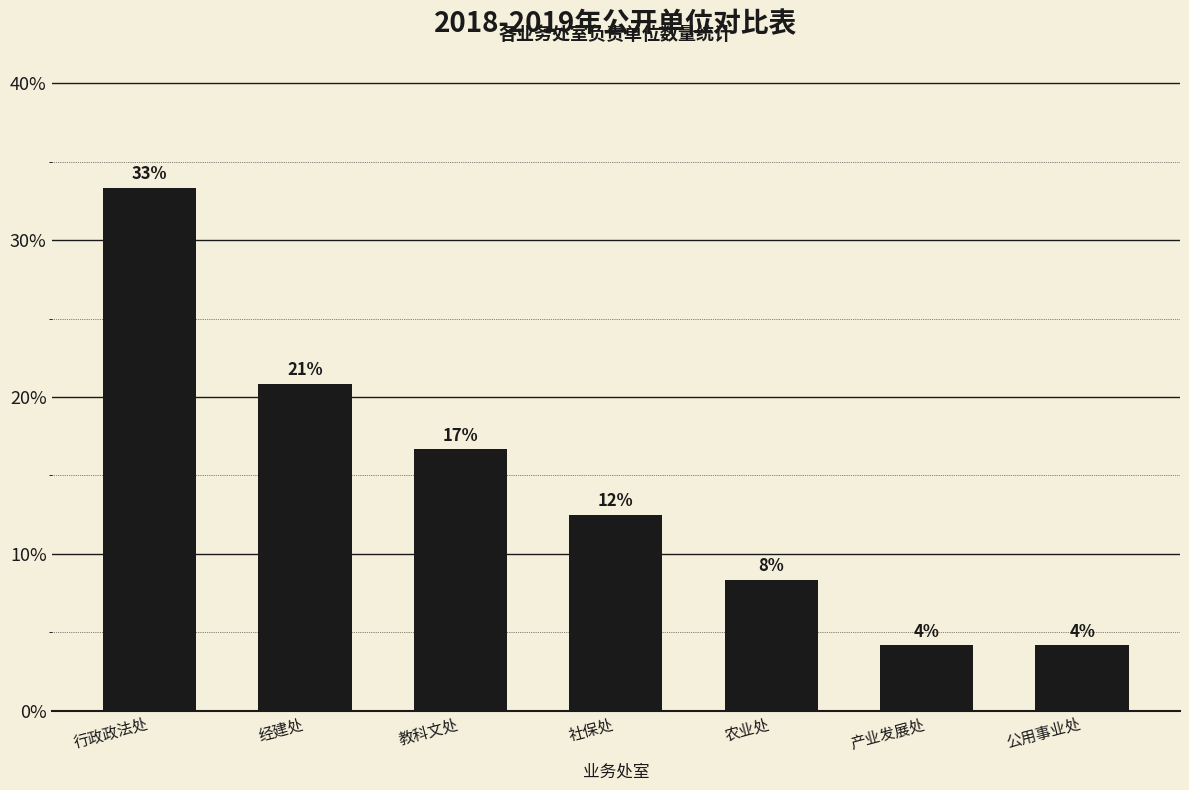

Are the bars horizontal?

No